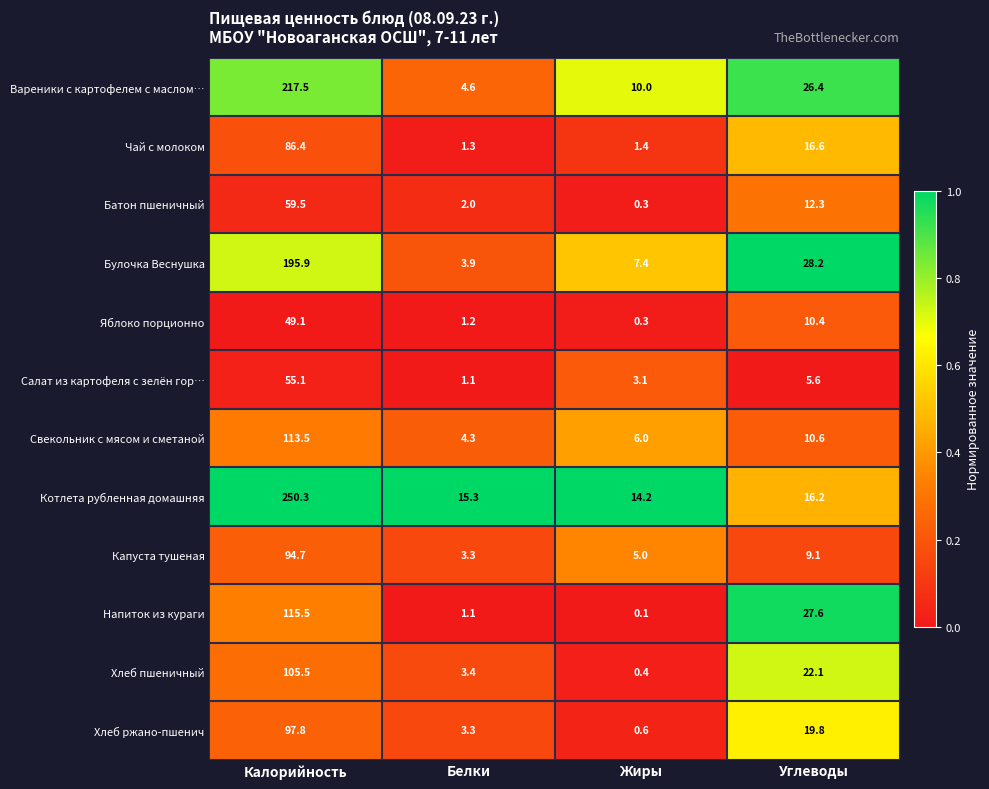

Is it true that Котлета рубленная домашняя equals 21.1 at Белки?

False